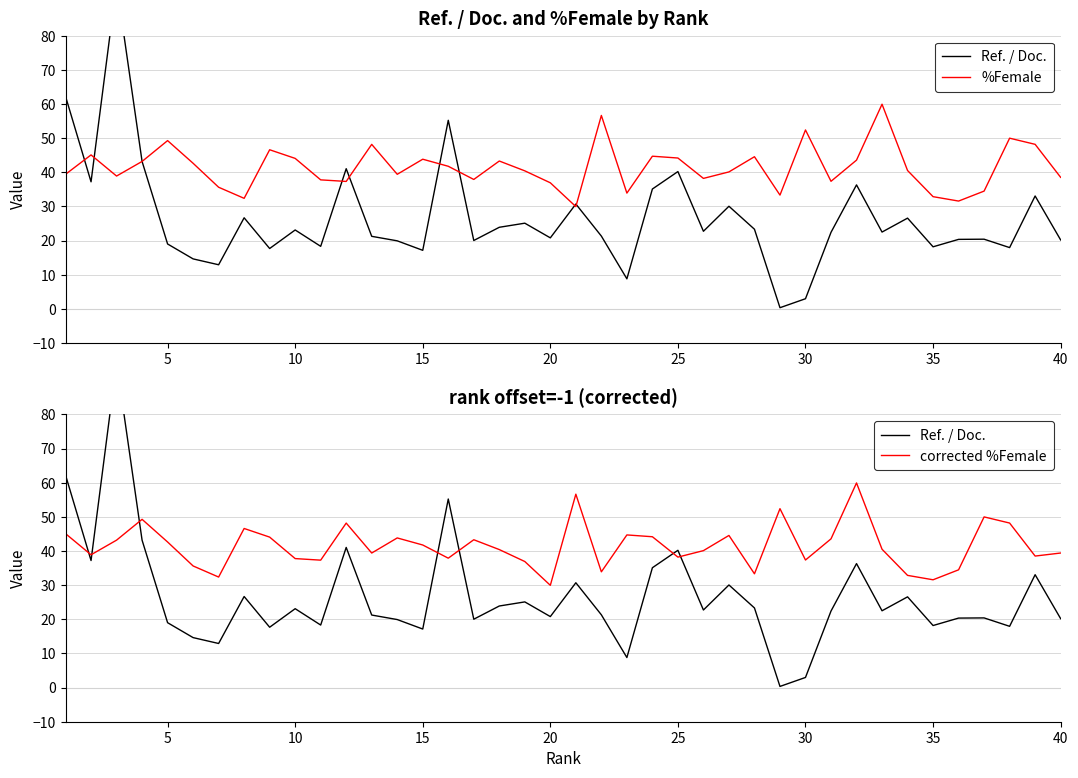

Is this an area chart (filled region under the line)?

No